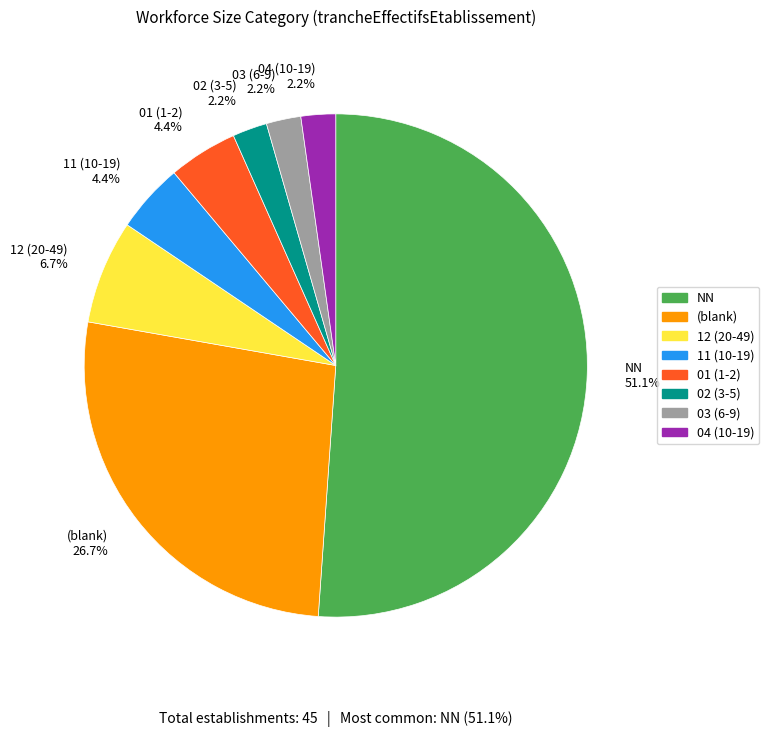

What percentage do 02 (3-5) 2.2% and 03 (6-9) 2.2% together represent?

4.4%